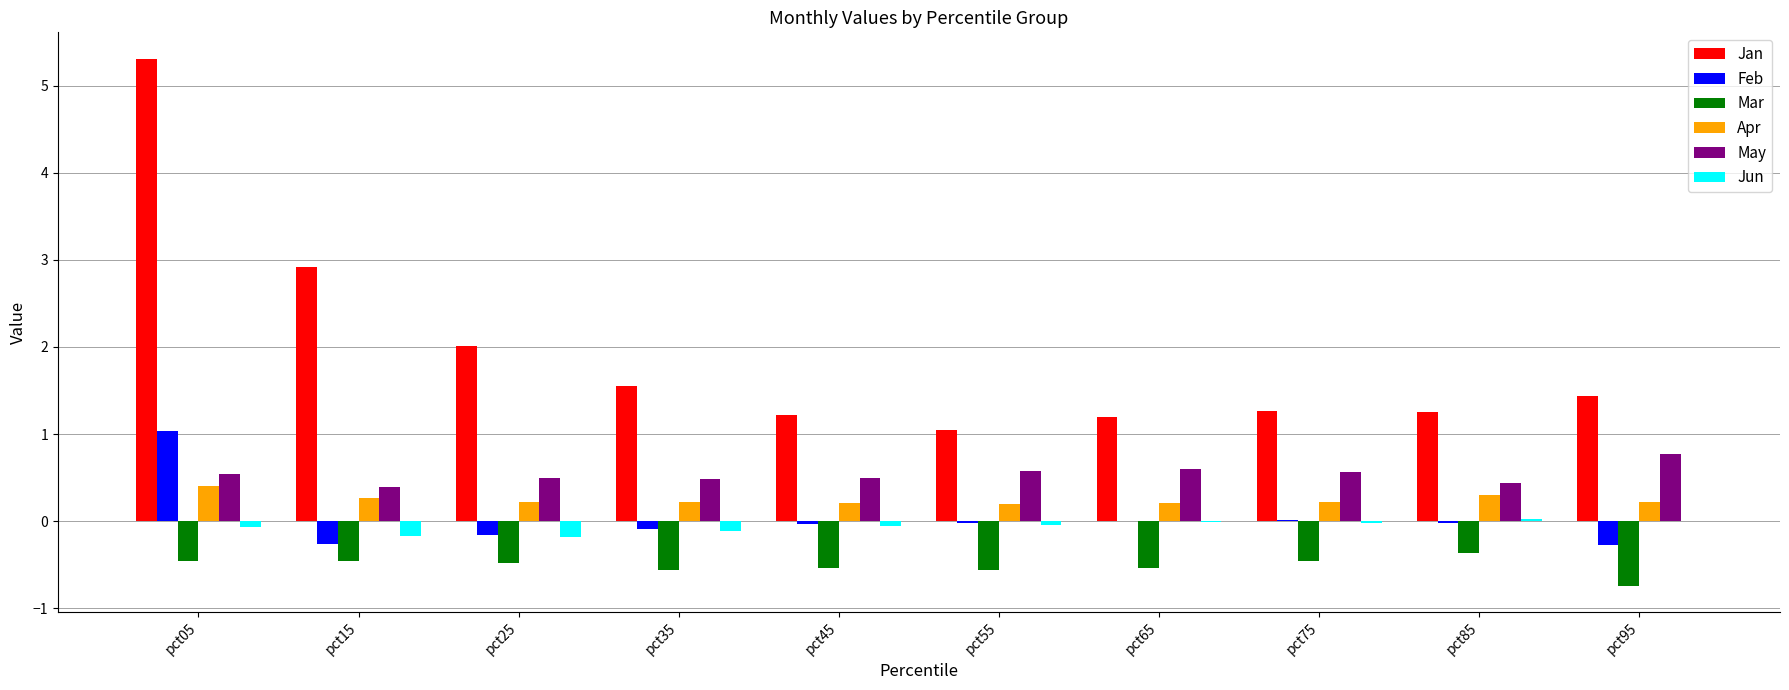

How many series are shown in this chart?

6